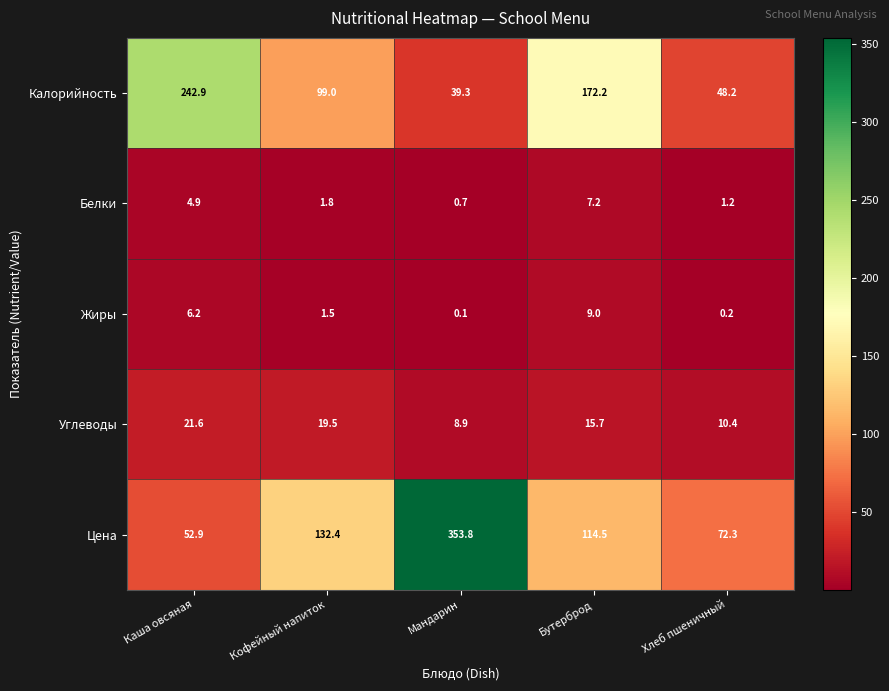

How many categories are shown in the chart?

5